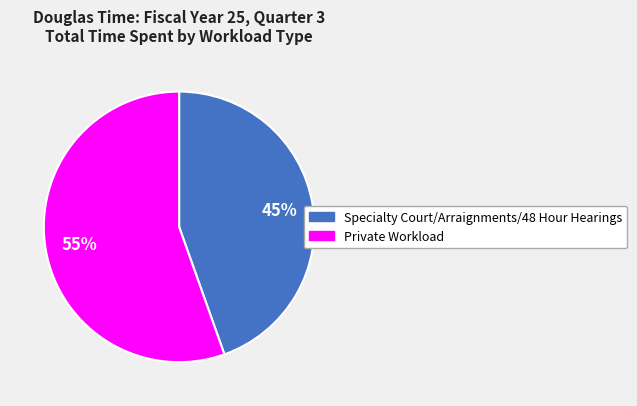

How many segments does this pie chart have?

2